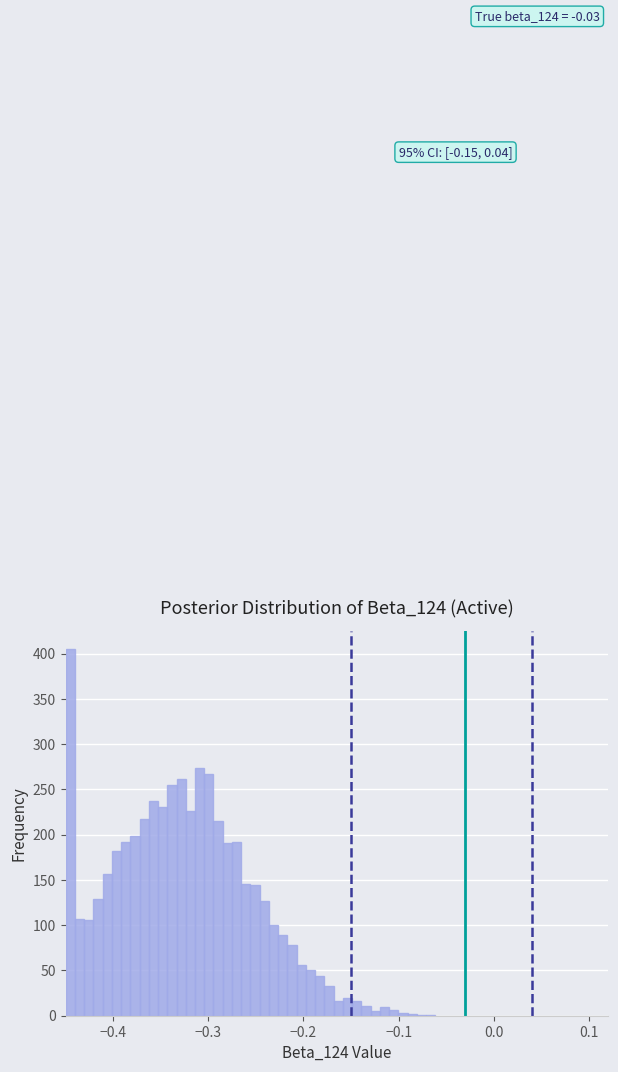

Read against the x-axis, roughly where is the centre of the tallest bar?

-0.45